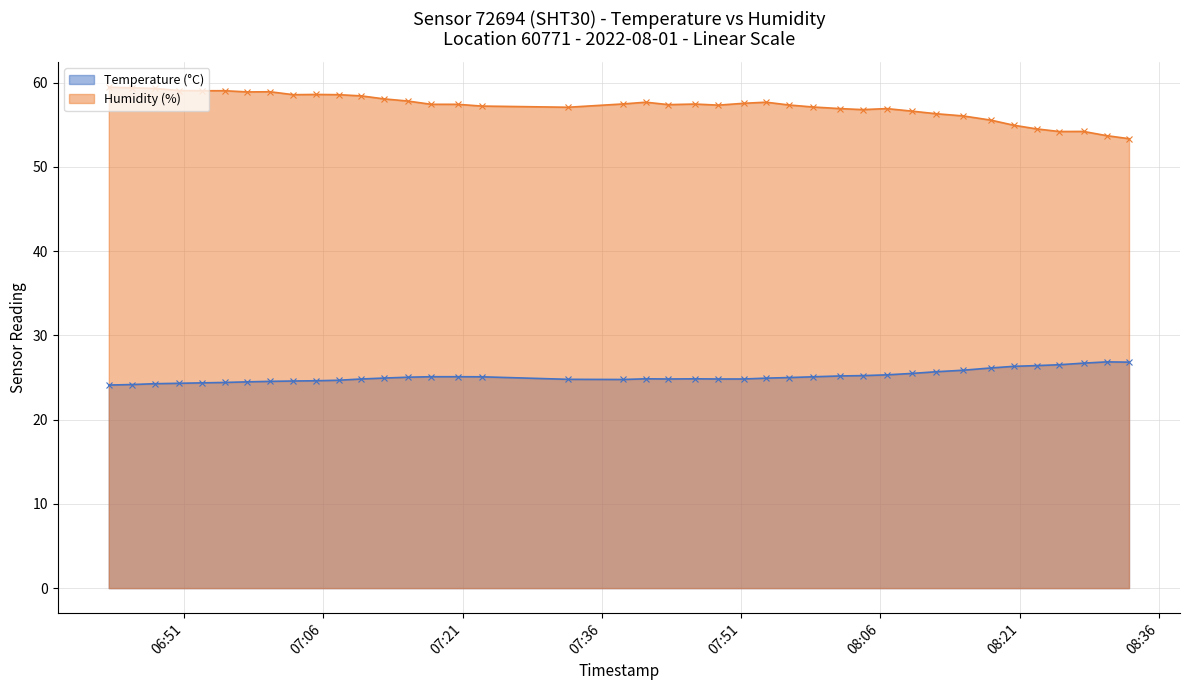

What is the value of the Temperature (°C) point at the 21st from the left?

24.8